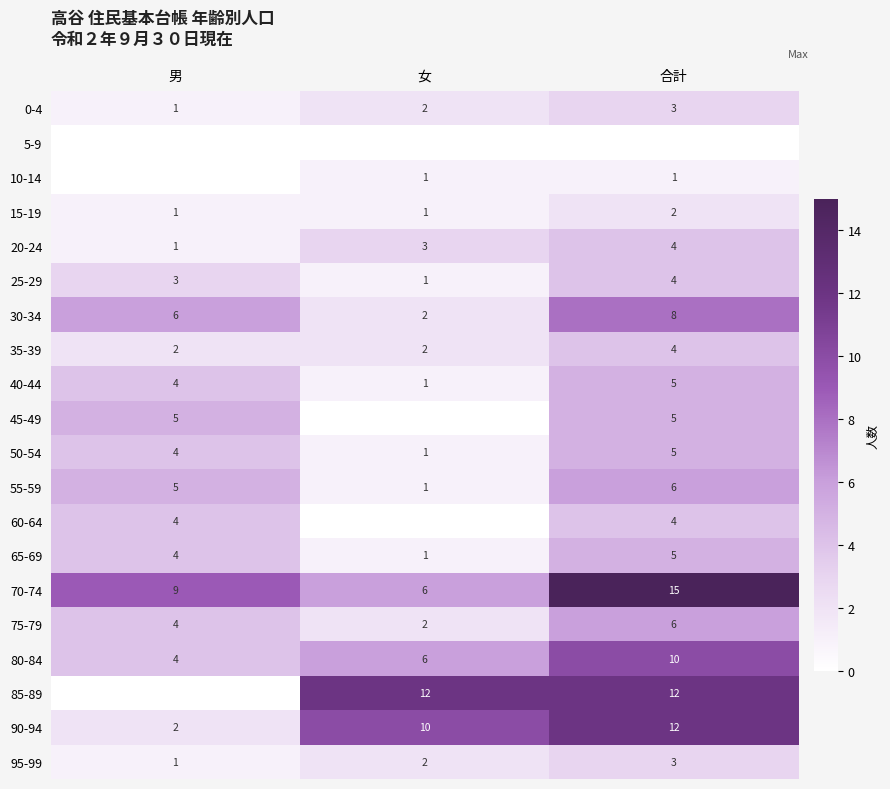

What is the difference between the highest and lowest values at 女?

12